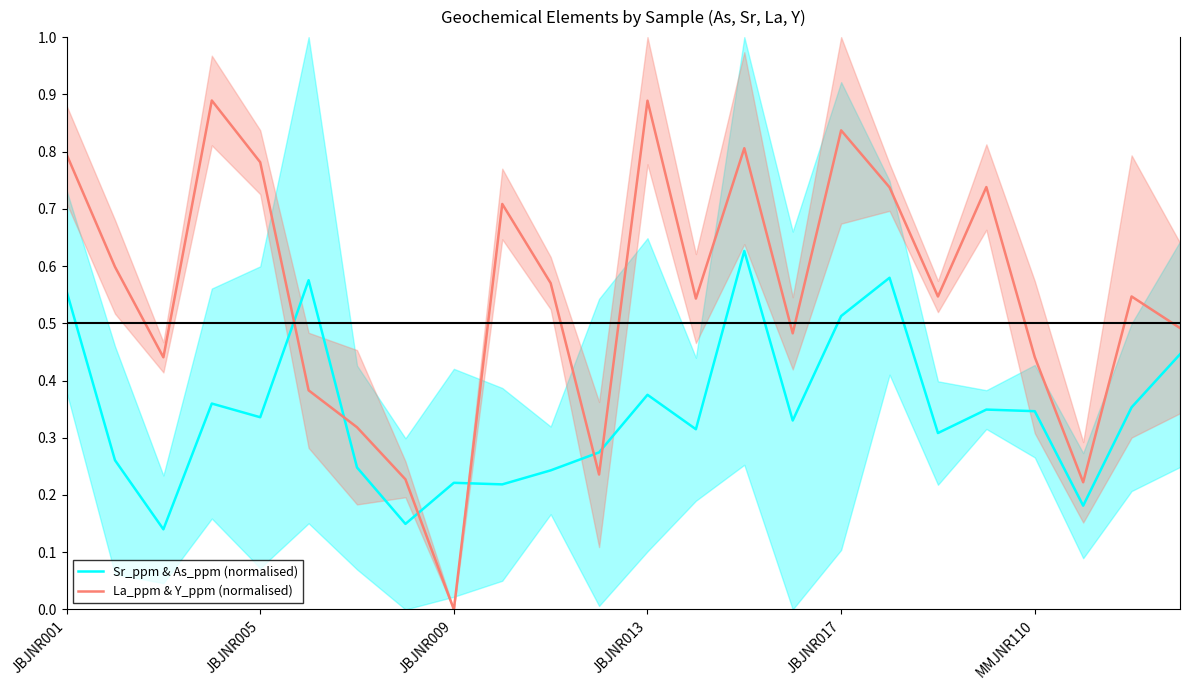

True or false: La_ppm & Y_ppm (normalised) and Sr_ppm & As_ppm (normalised) cross at least once.

True